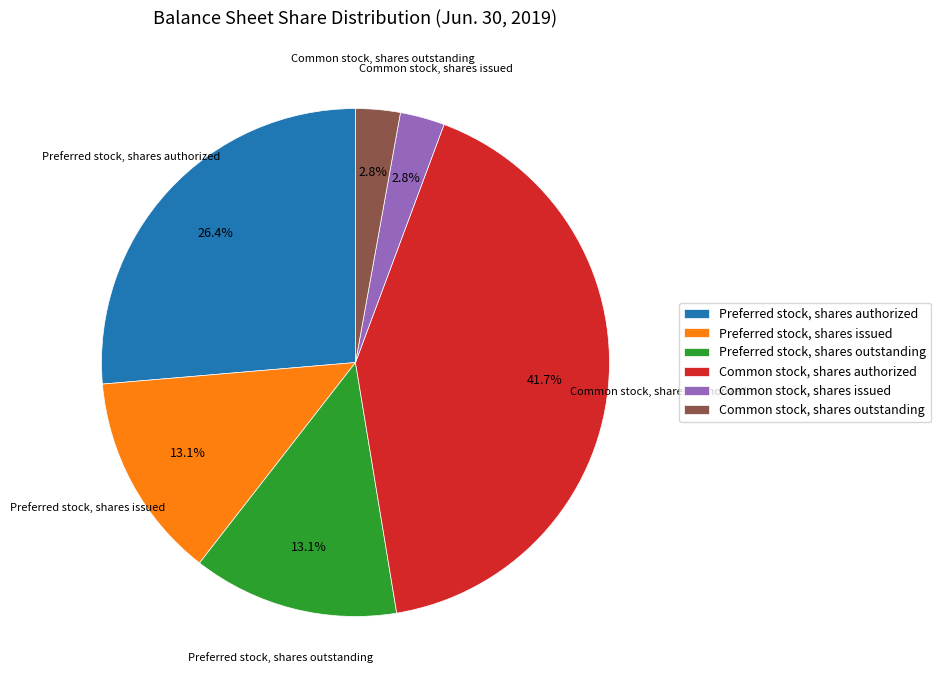

Combined, do Common stock, shares authorized and Common stock, shares issued account for over 50%?

No